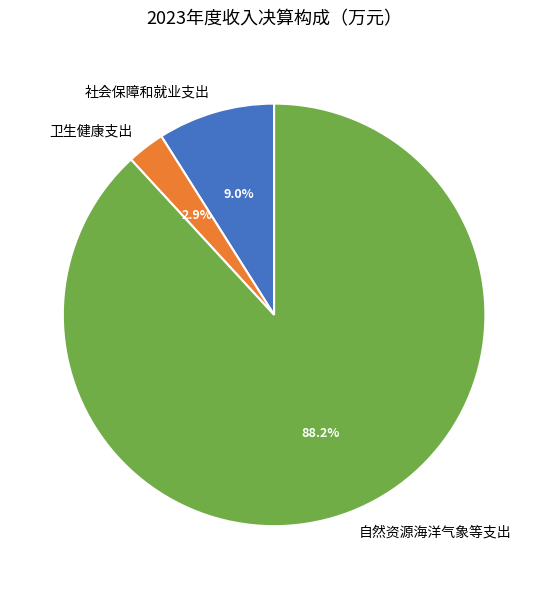

Is 卫生健康支出 the majority of the pie?

No